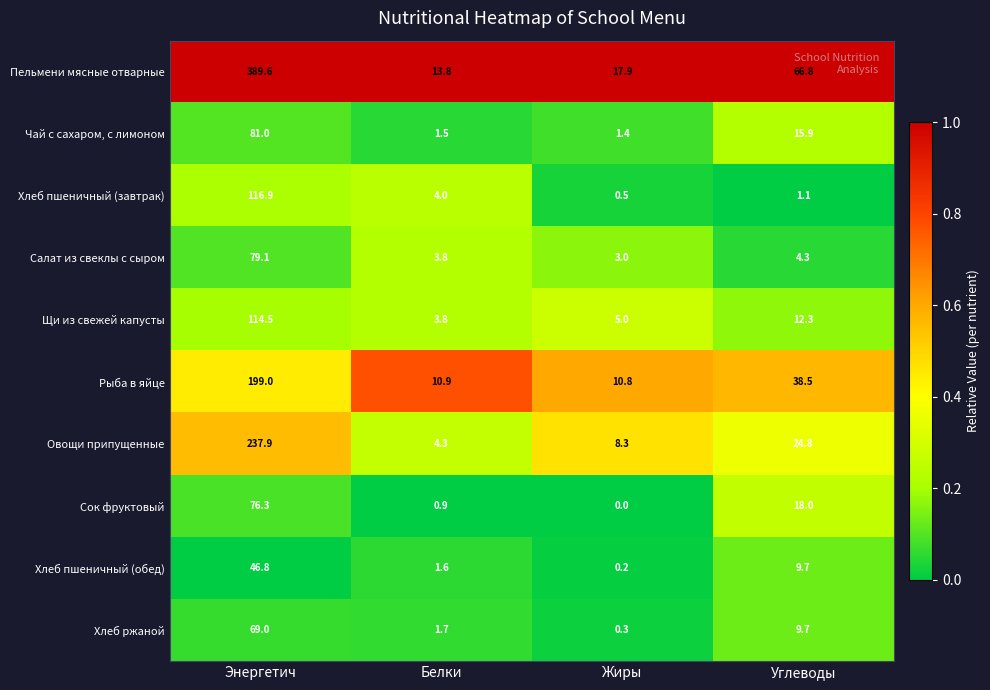

Is it true that Рыба в яйце equals 10.9 at Белки?

True